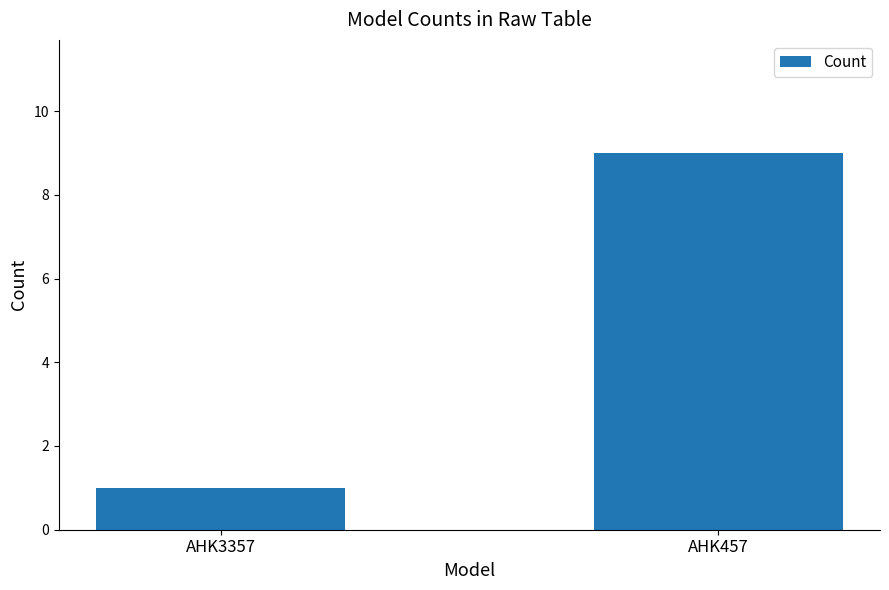

Approximately how many times larger is the value at AHK3357 compared to AHK457?

0.1